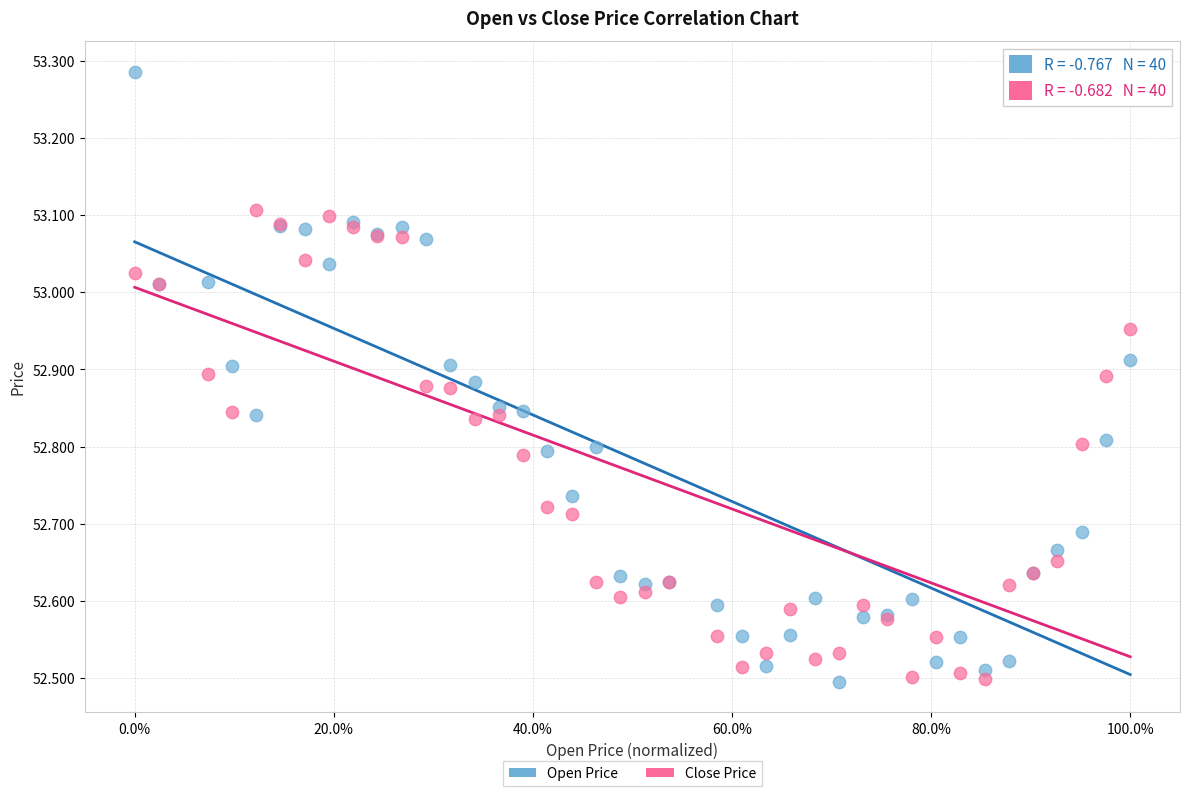

Which series reaches the maximum Y coordinate?

Open Price